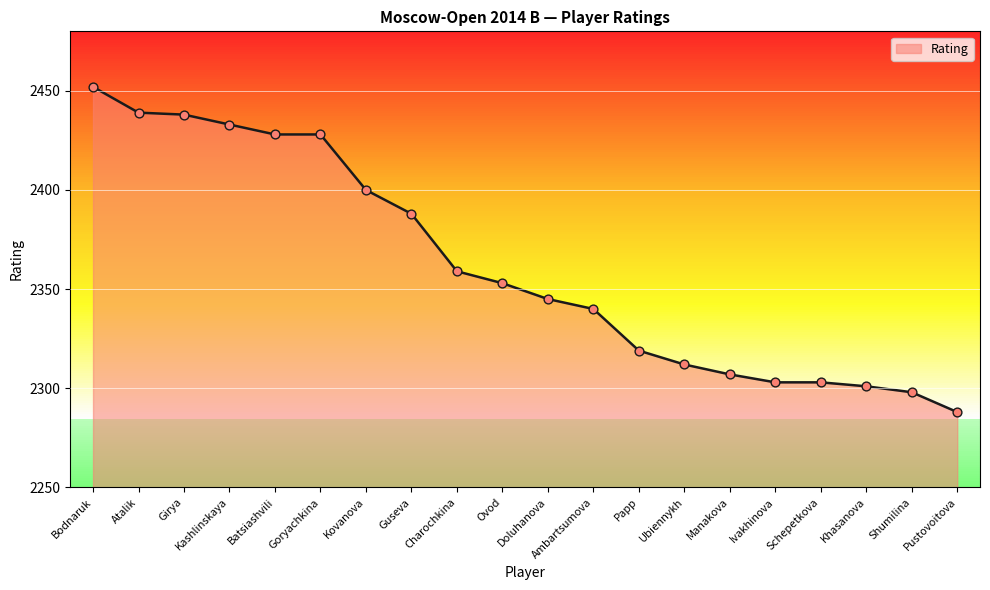

Between Schepetkova and Pustovoitova, which is larger?

Schepetkova